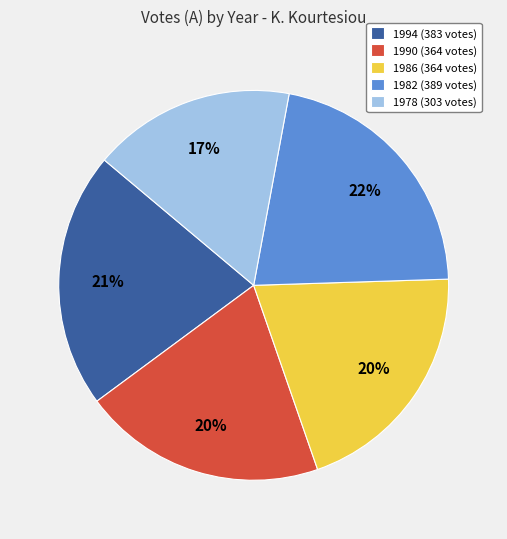

What percentage is the 1990 slice, to the nearest percent?

20%